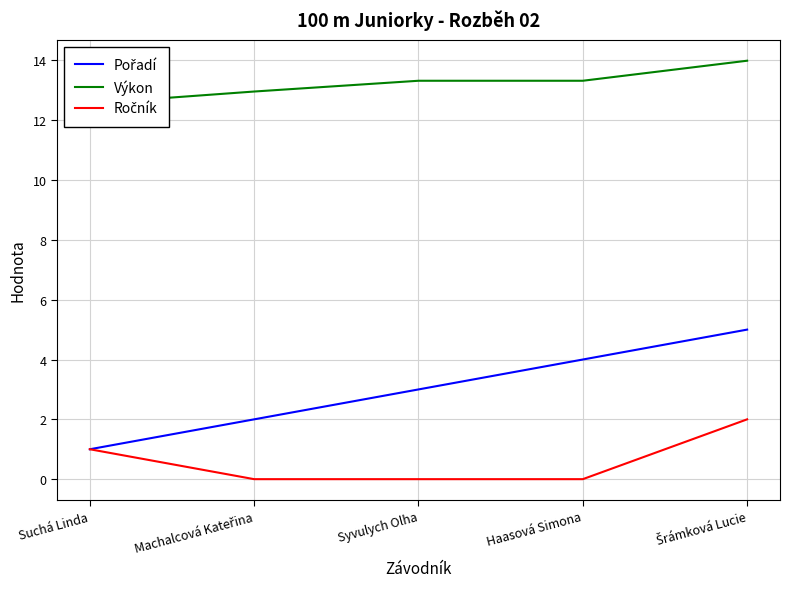

True or false: Výkon has a value of 13.3 at Haasová Simona.

True